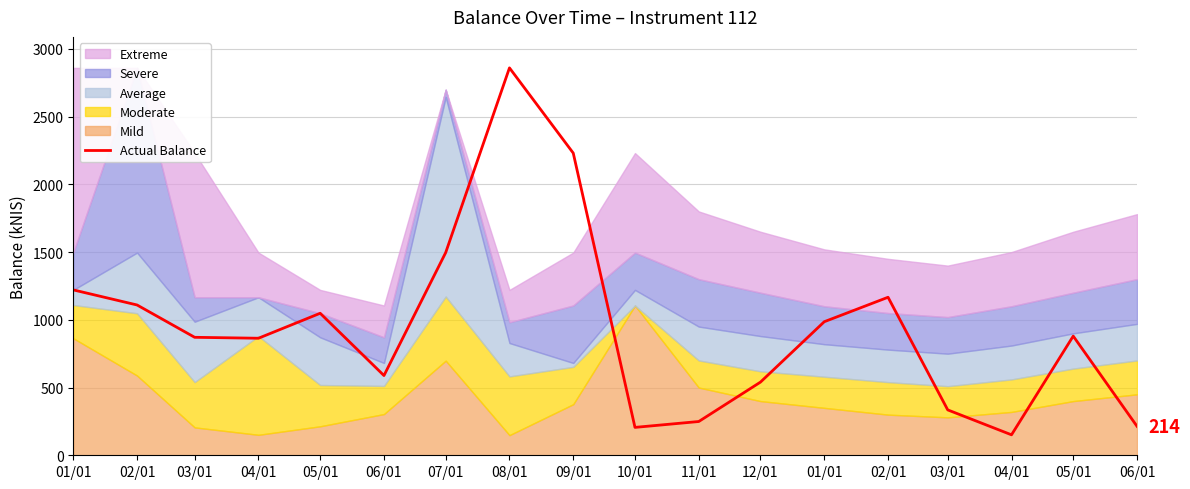

What is the smallest value displayed?

151.0